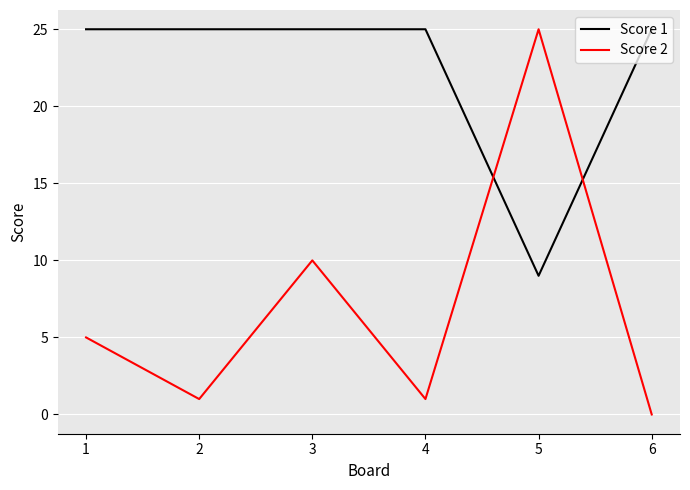

Reading left to right, list all the values displayed in this chart.

Score 1: 25	25	25	25	9	25
Score 2: 5	1	10	1	25	0